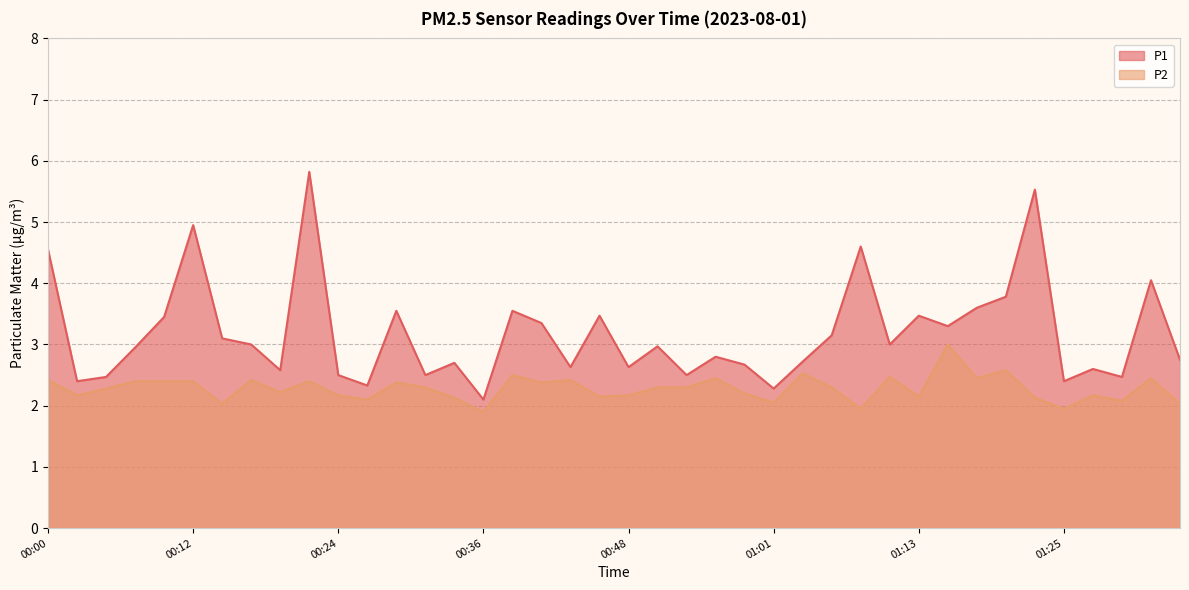

What is the difference between the P2 values at 00:04 and 00:21?

0.1